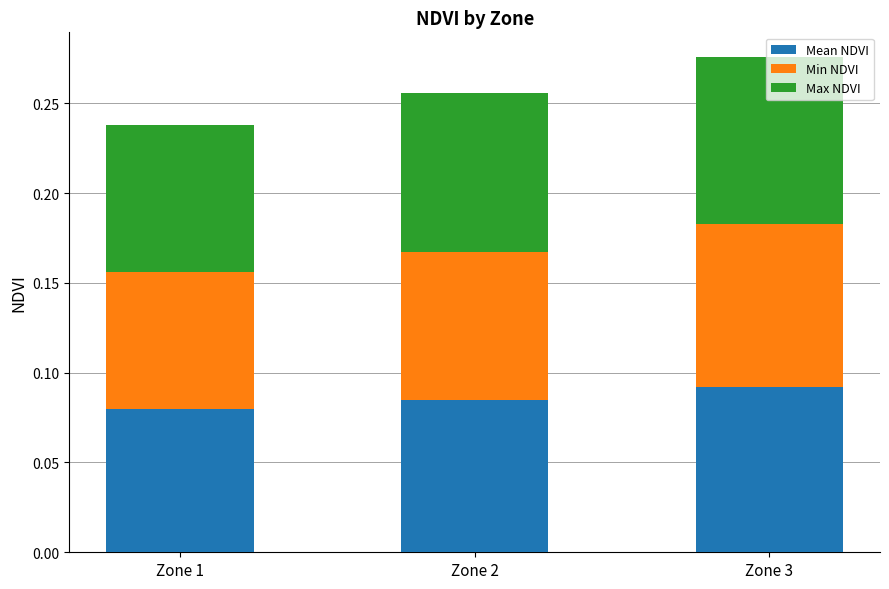

Count the Mean NDVI values in the range 0 to 1.

3